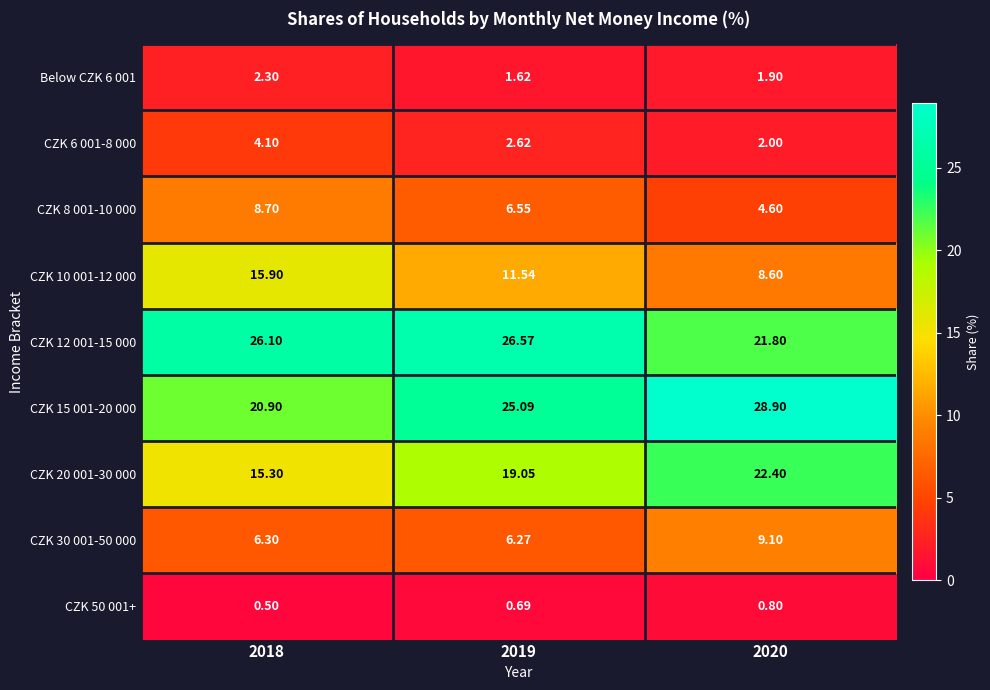

Is the value of CZK 15 001-20 000 at 2018 greater than the value of CZK 30 001-50 000 at 2019?

Yes